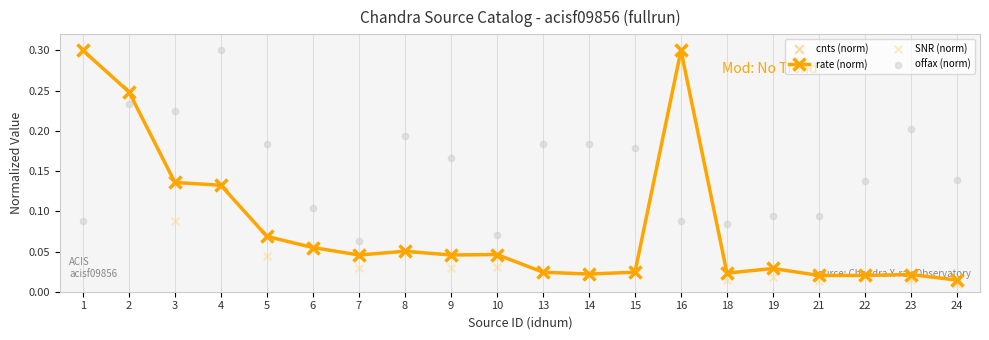

What is the total value across all series at 8?

0.3